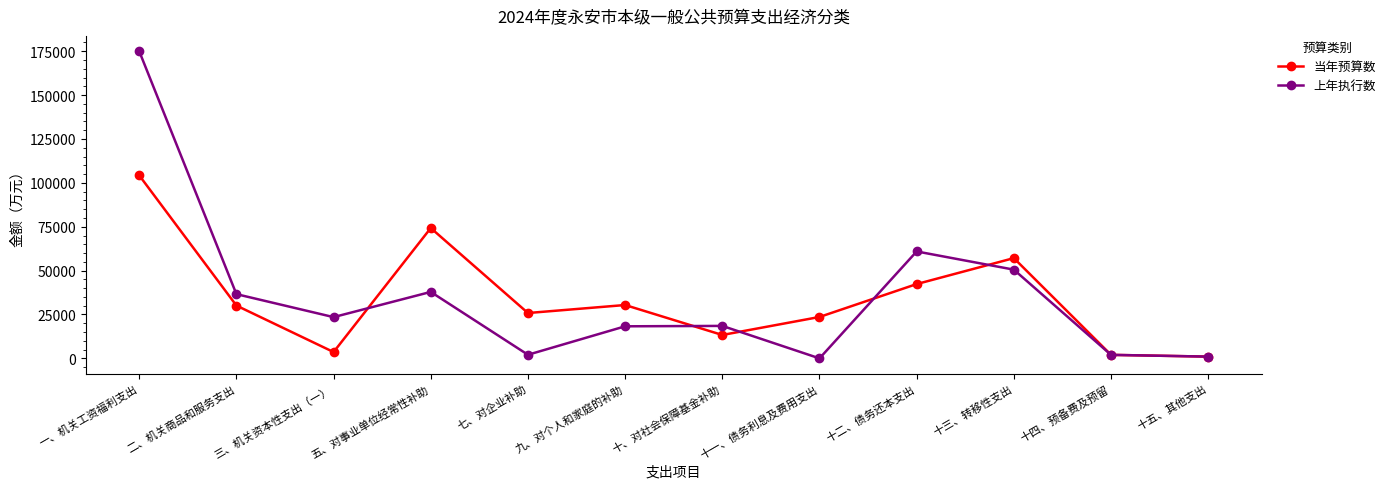

Which series has the widest spread of values?

上年执行数